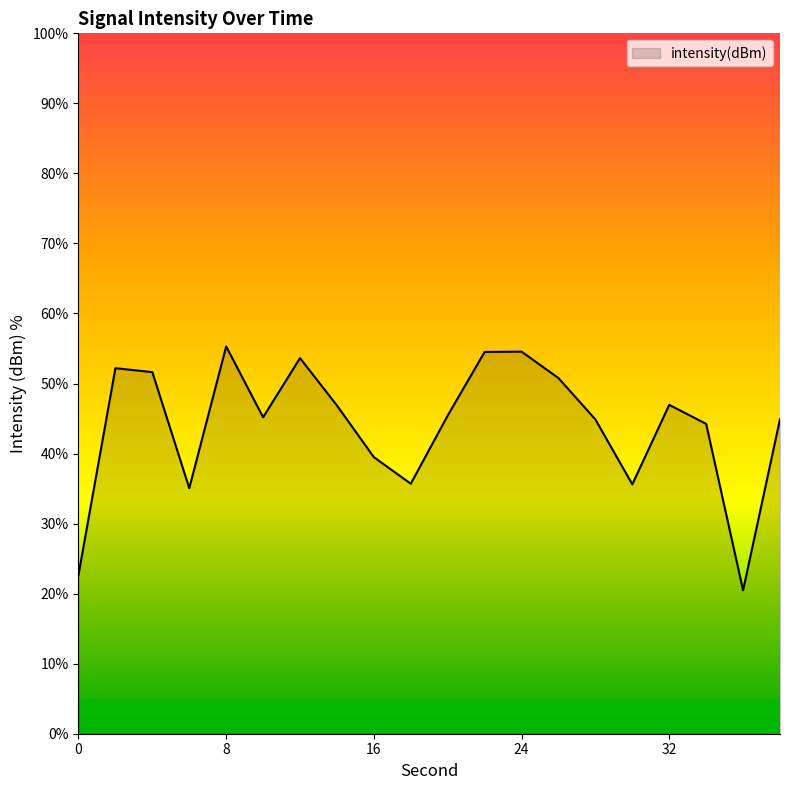

What is the difference between the maximum and minimum values?

34.8